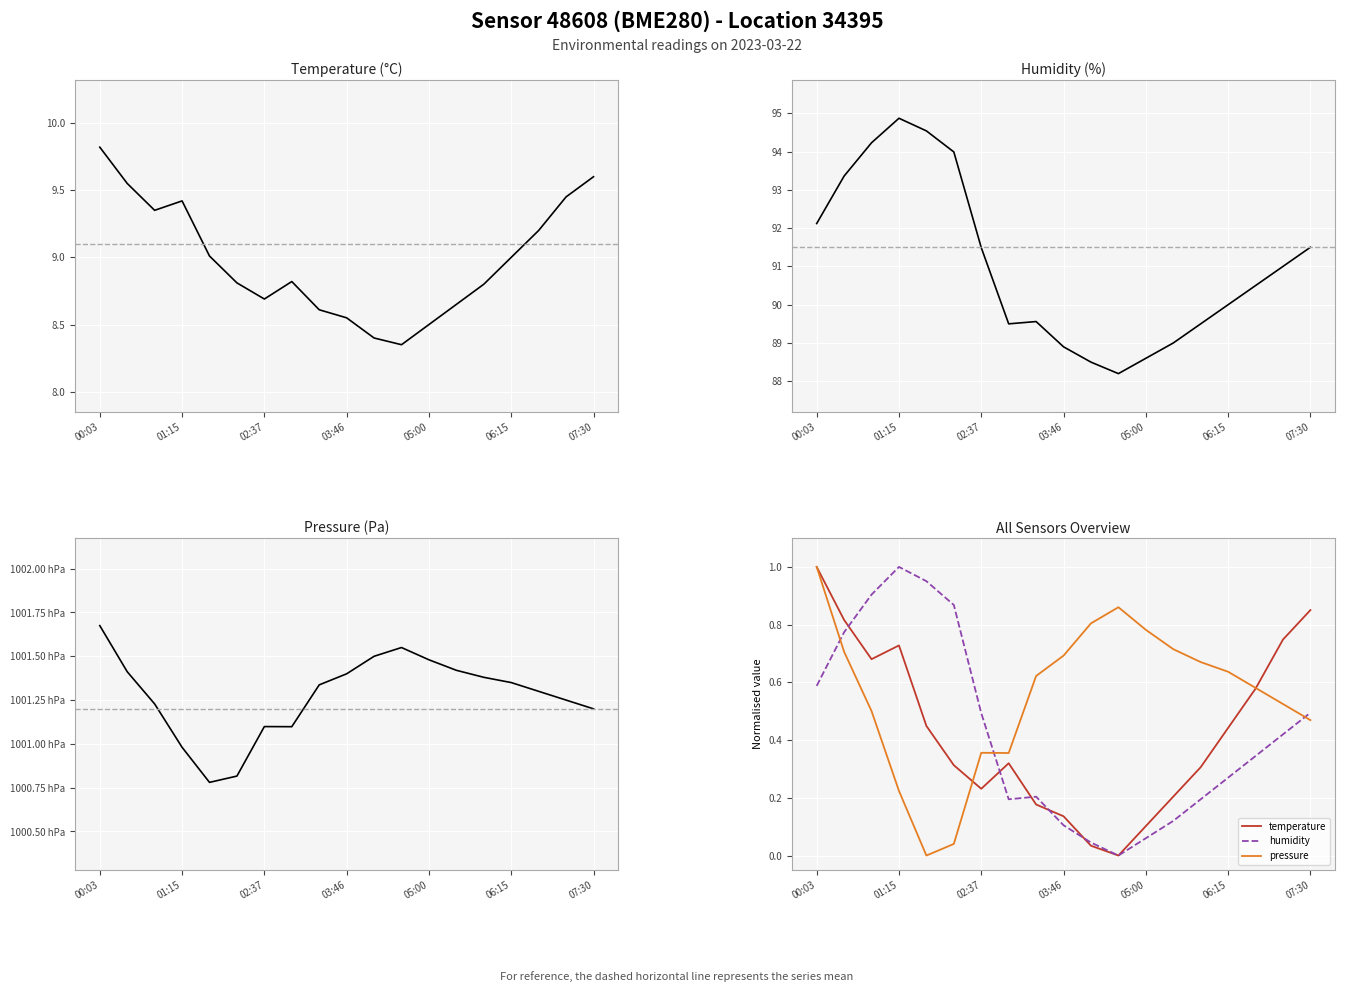

In humidity, how many points are lower than both neighbors (excluding endpoints)?

2